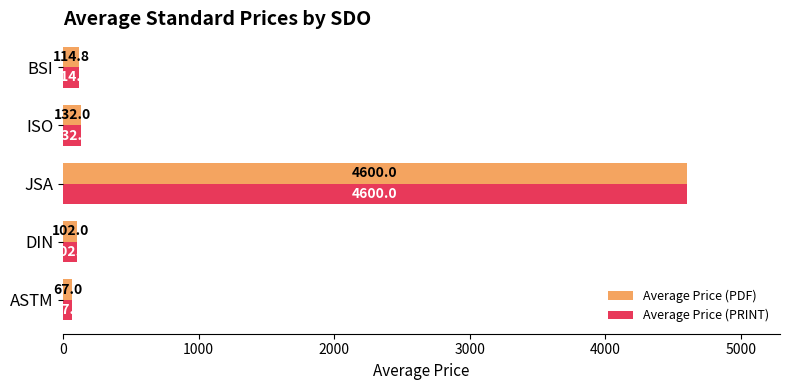

List the labels in order of Average Price (PRINT) value, smallest first.

ASTM, DIN, BSI, ISO, JSA